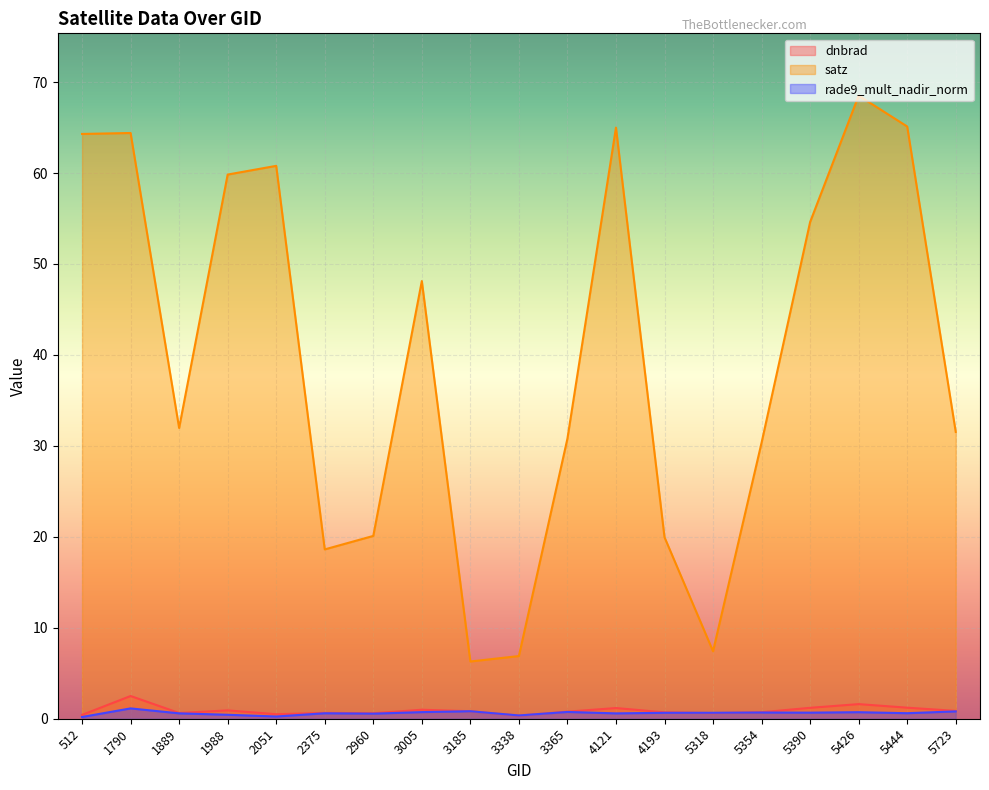

Which series has the largest range (max minus min)?

satz